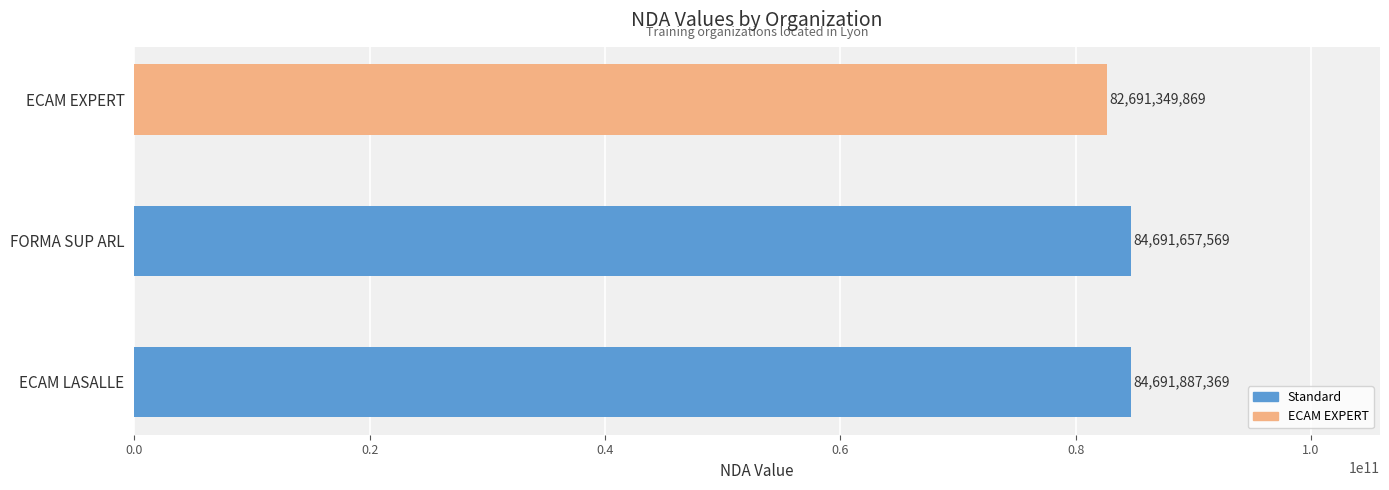

Reading bottom to top, what are all the values shown in this chart?

84691887369	84691657569	82691349869